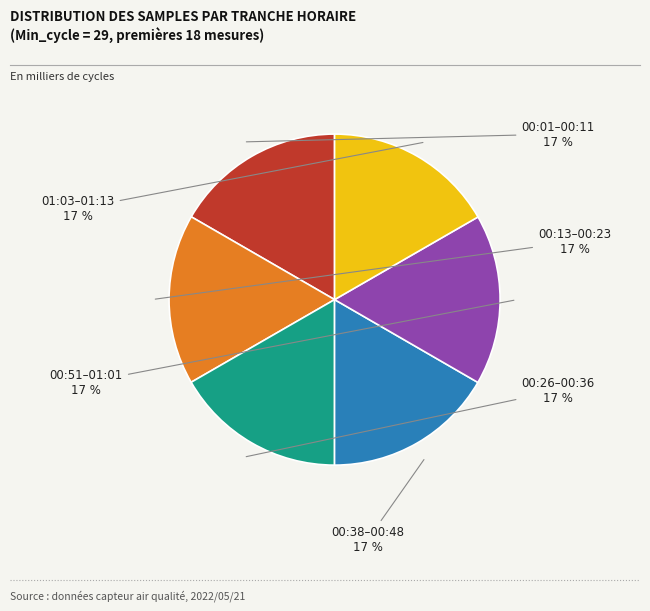

Is there a majority slice in this chart?

No